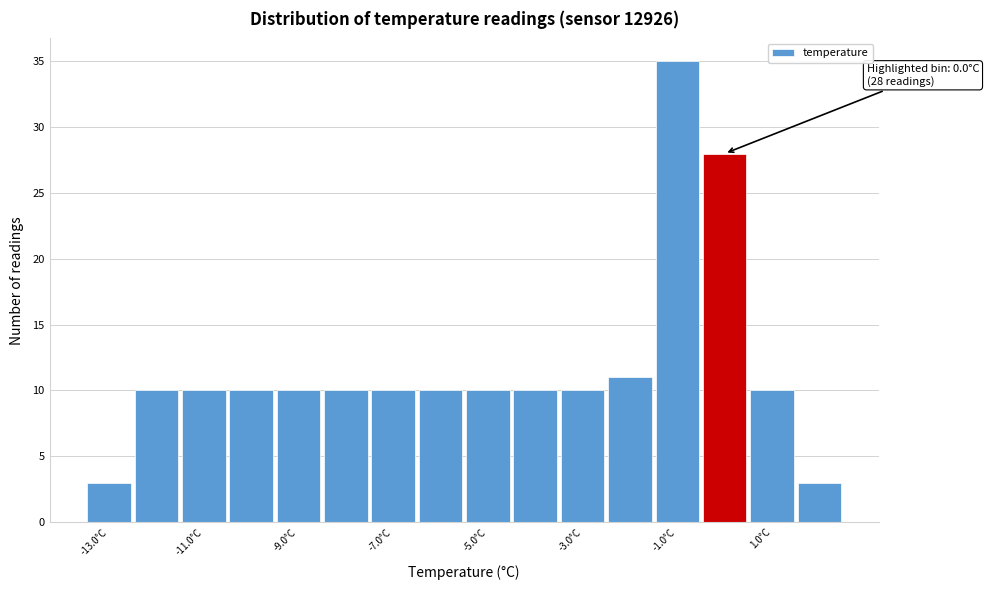

Over which range of the x-axis is the bar tallest?

-1.5 to -0.5